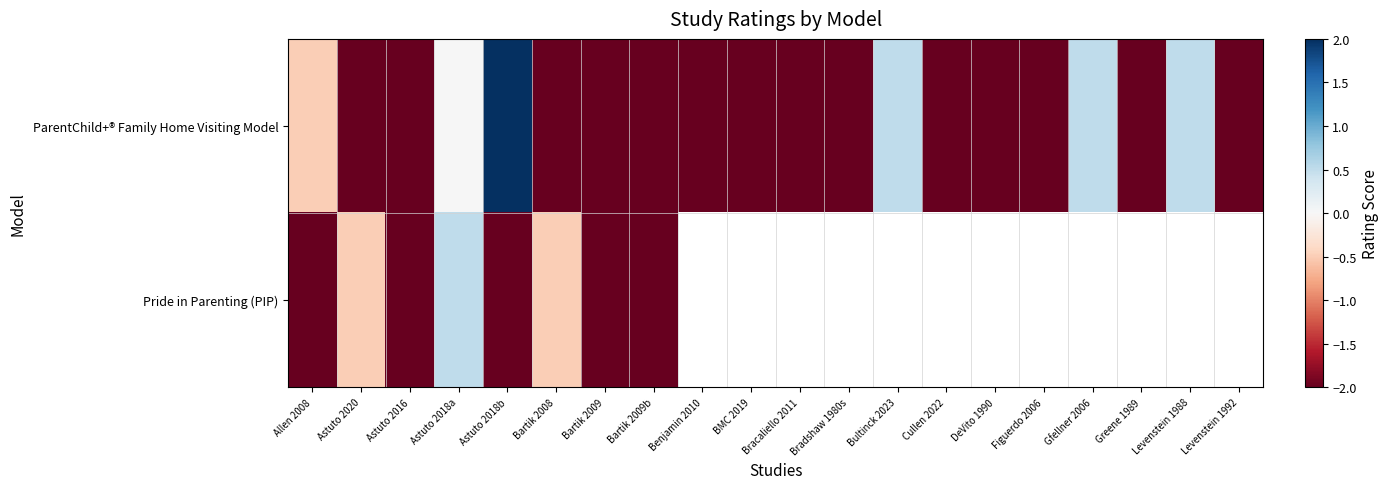

Which has a higher value, Astuto 2016 or Bartik 2008?

Astuto 2016